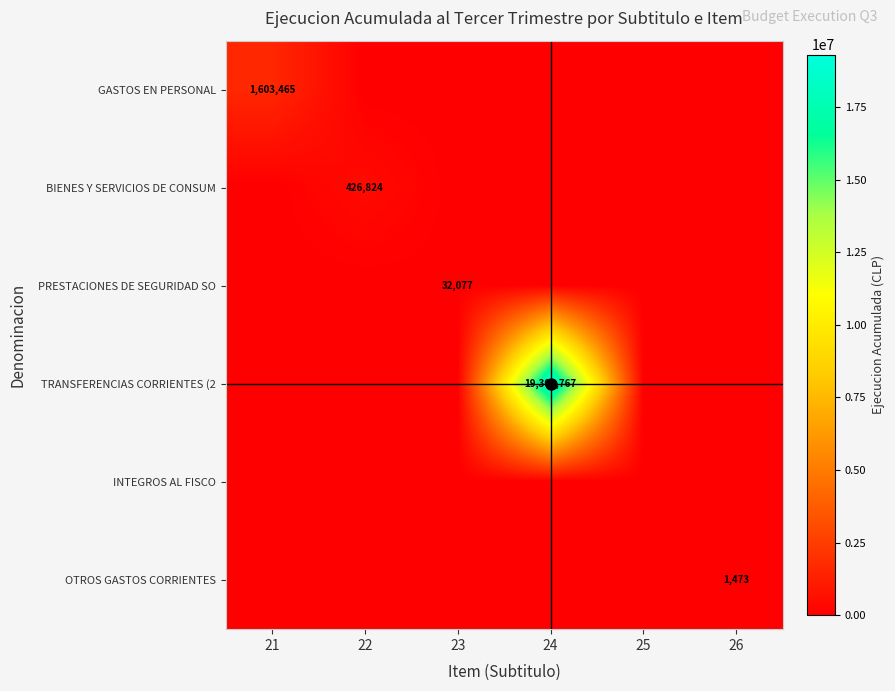

The value of OTROS GASTOS CORRIENTES at 26 is 1473. True or false?

True